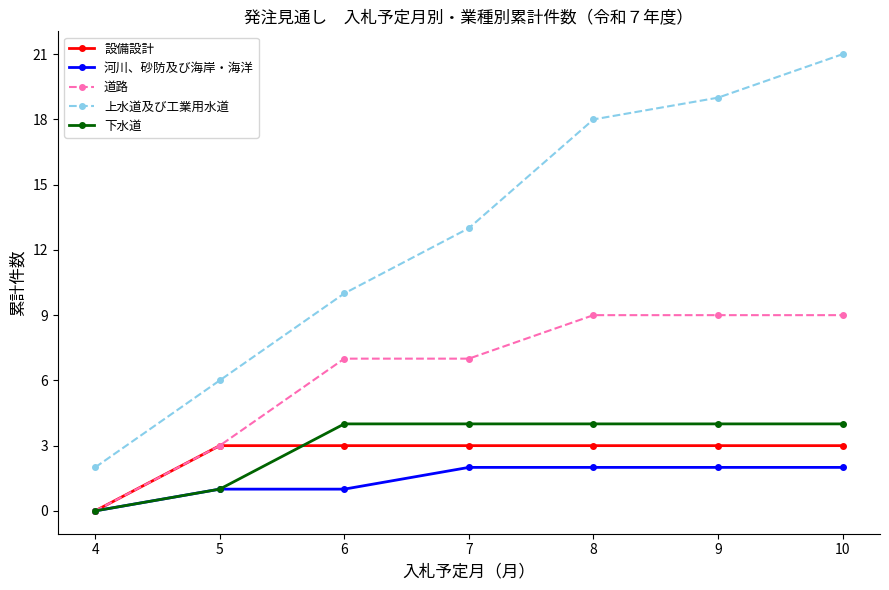

Does the chart display data point markers on the line(s)?

Yes